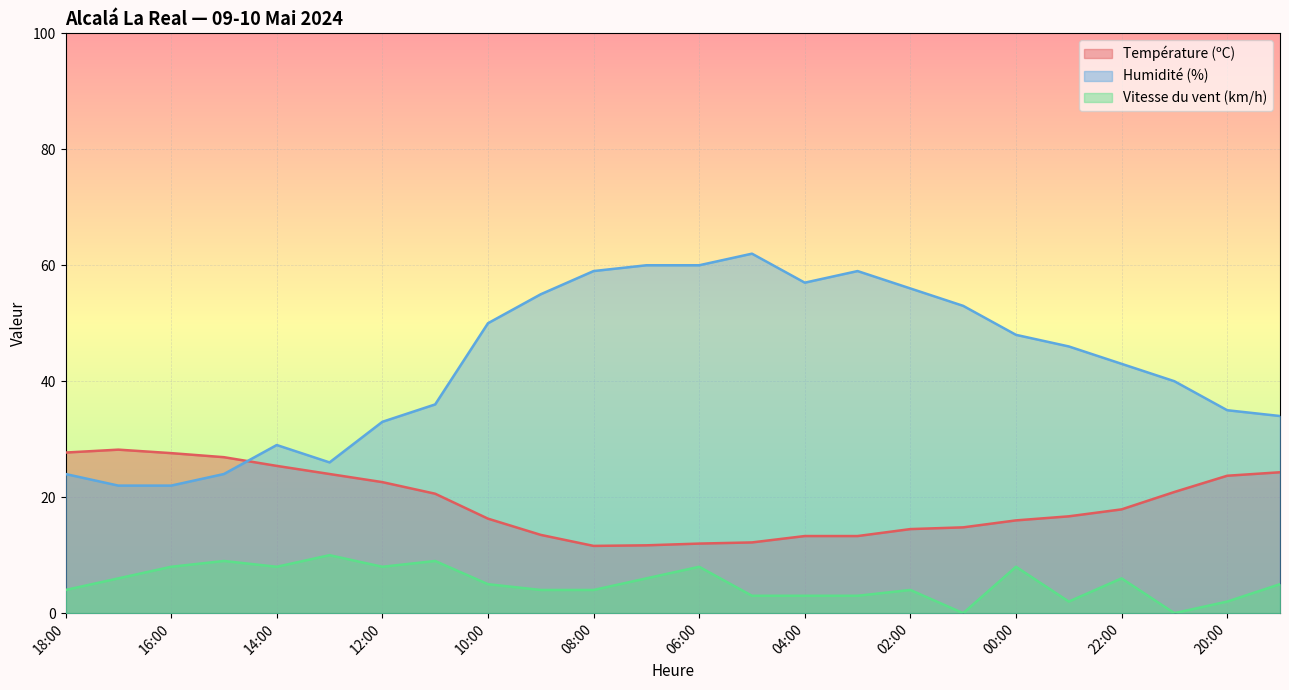

How many lines are shown in the chart?

3